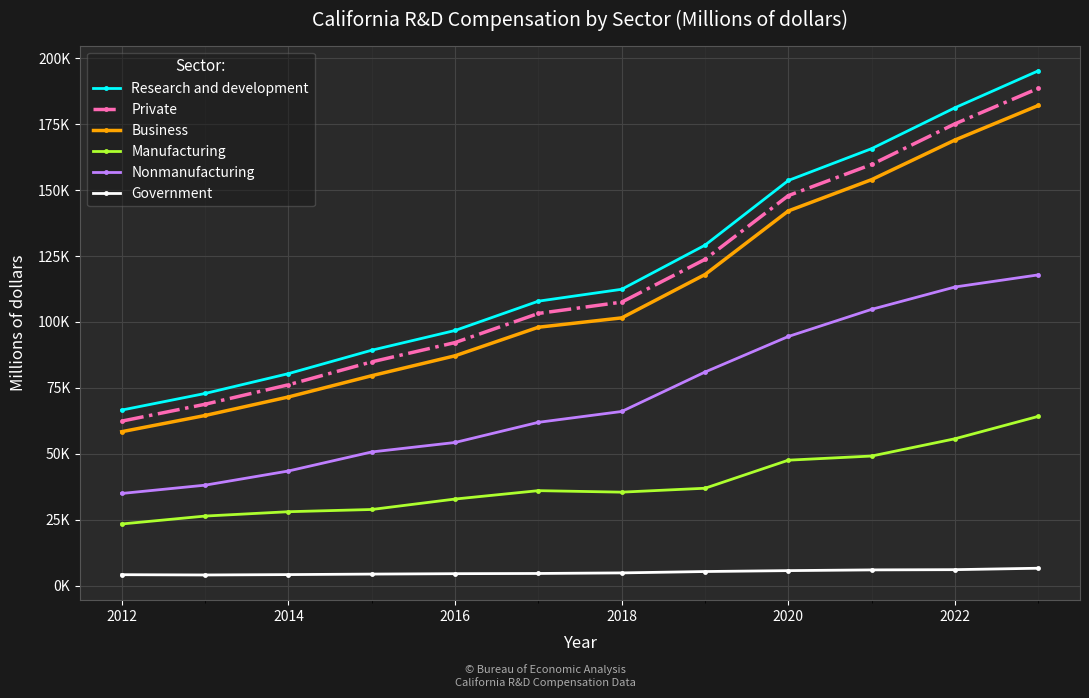

What is the minimum value shown in the chart?

4088.7